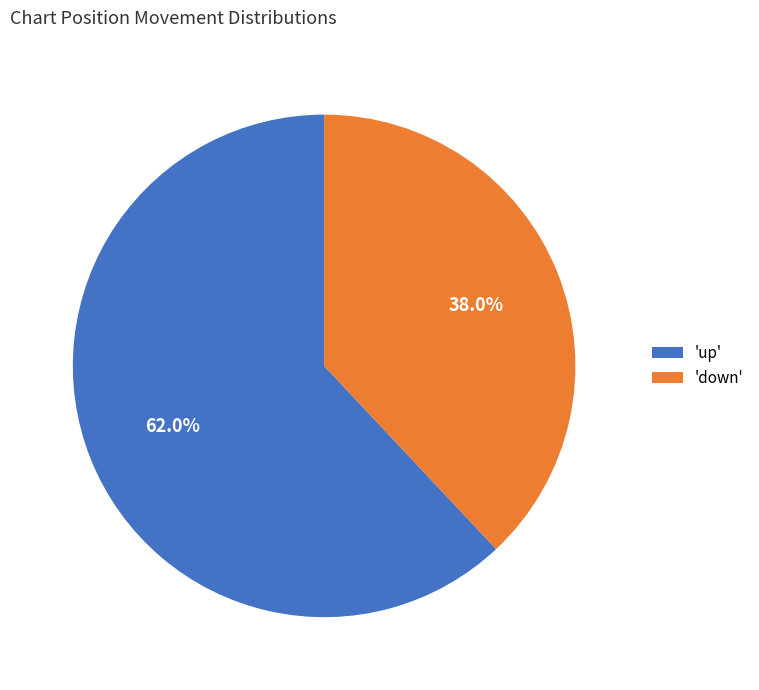

How many segments does this pie chart have?

2